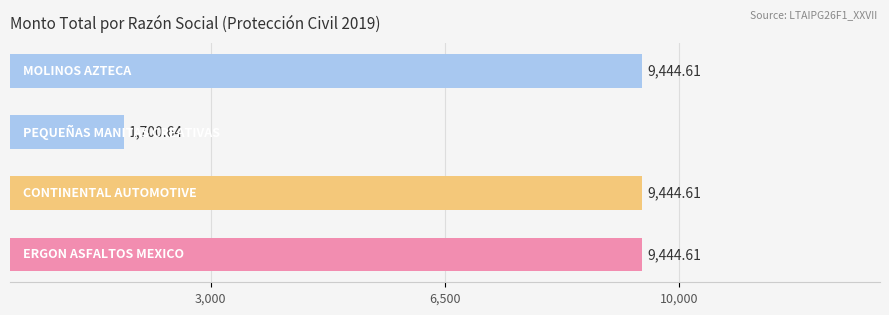

What is the average value?

7508.6